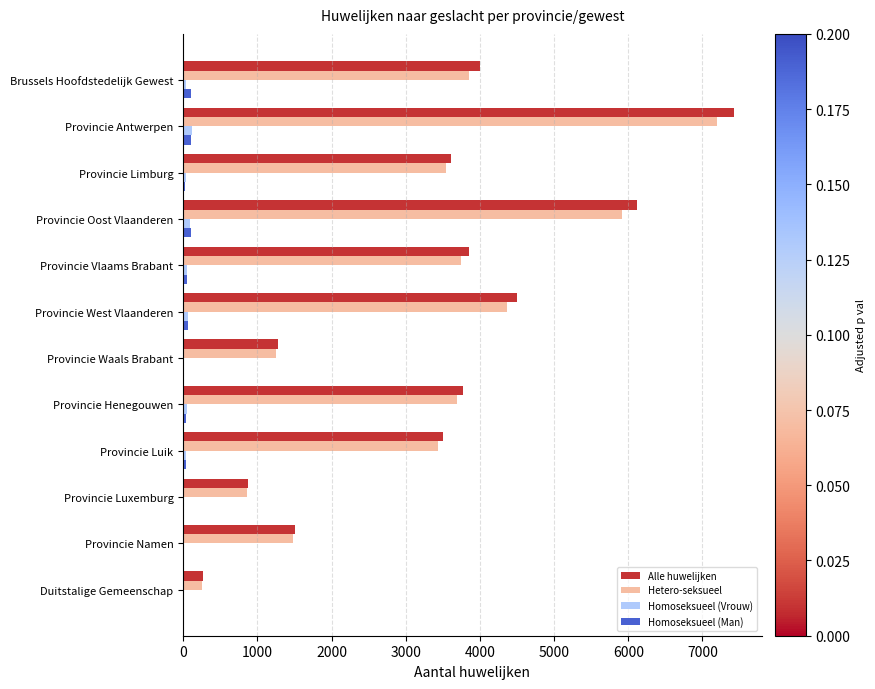

What is the greatest value displayed?

7425